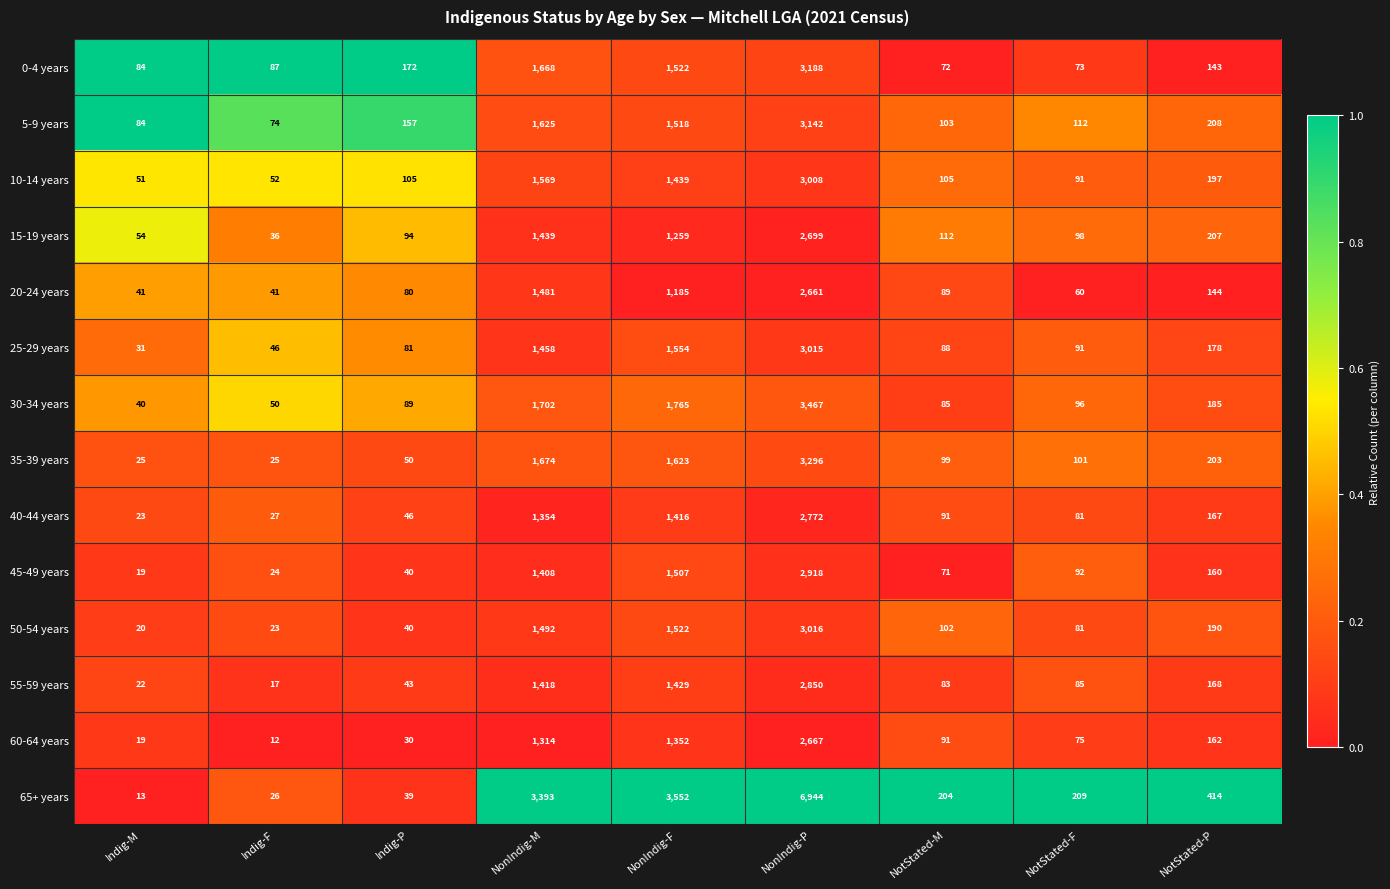

Is the value of 0-4 years at Indig-M greater than the value of 50-54 years at Indig-M?

Yes